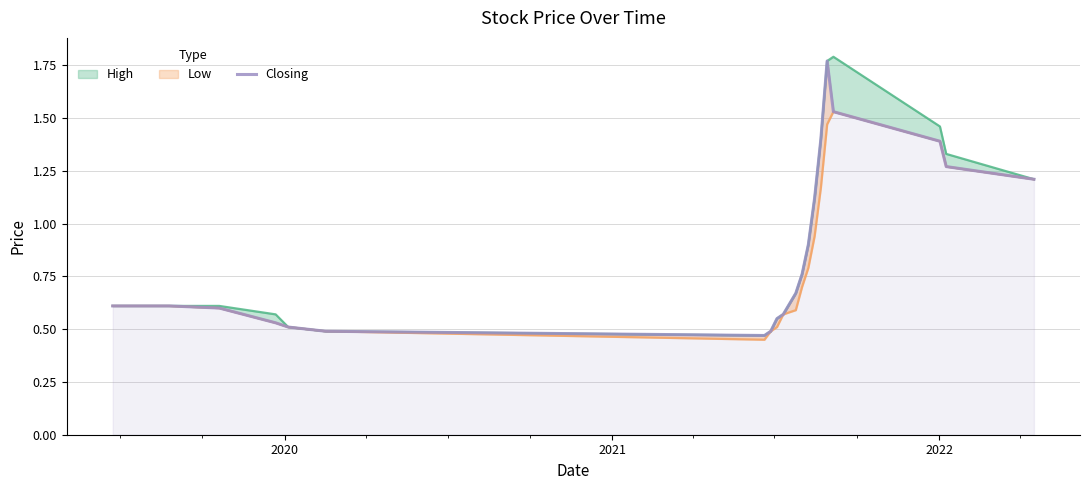

What is the difference between the second highest and second lowest values?

1.0